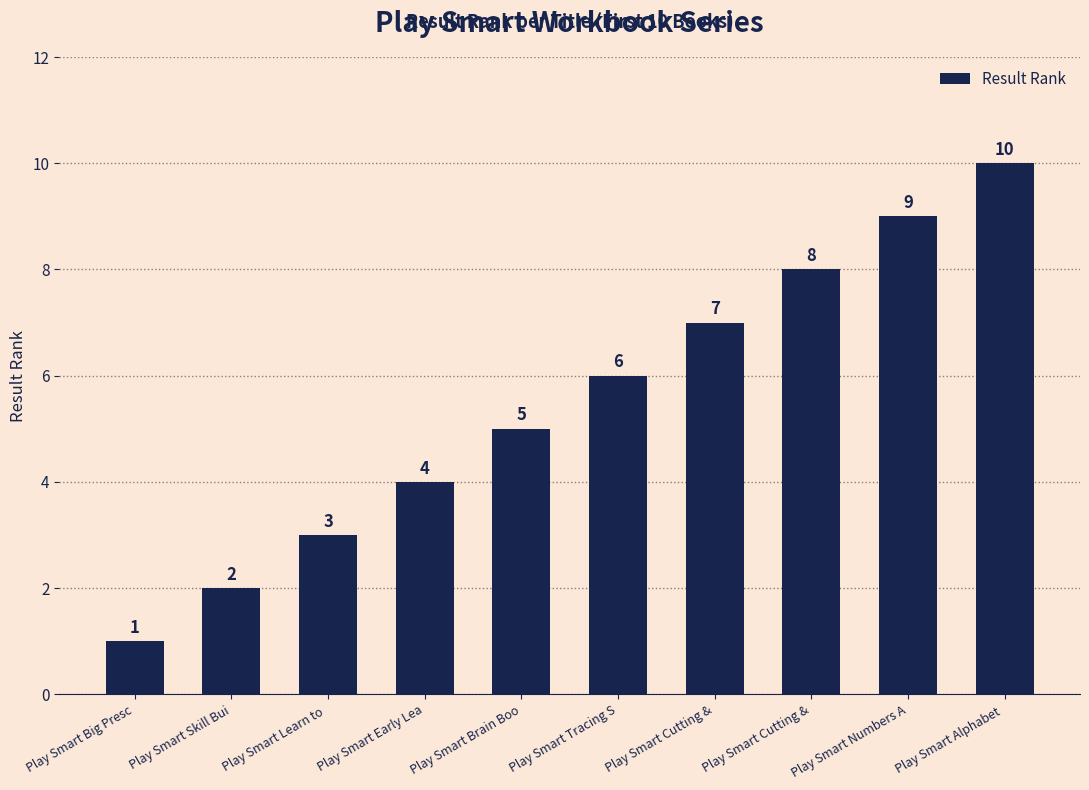

How many bars are there in total?

10